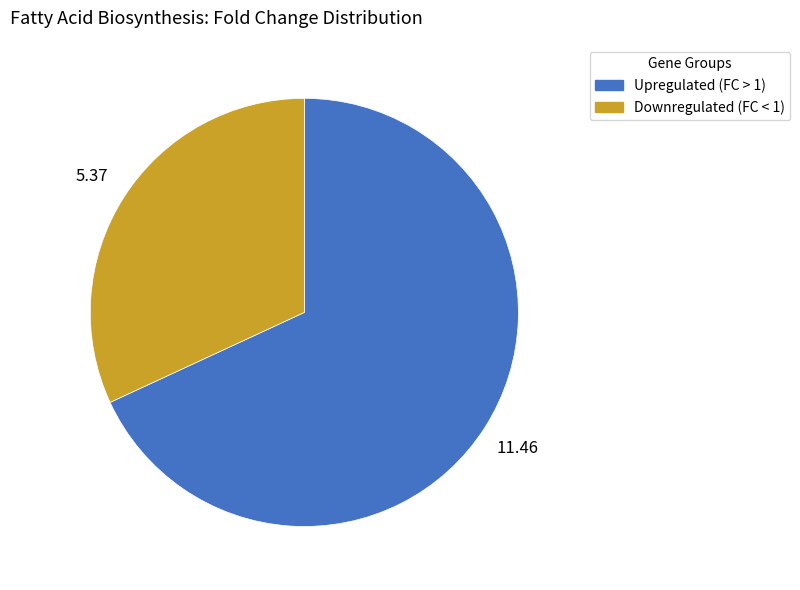

Is there any slice that represents more than half of the pie?

Yes